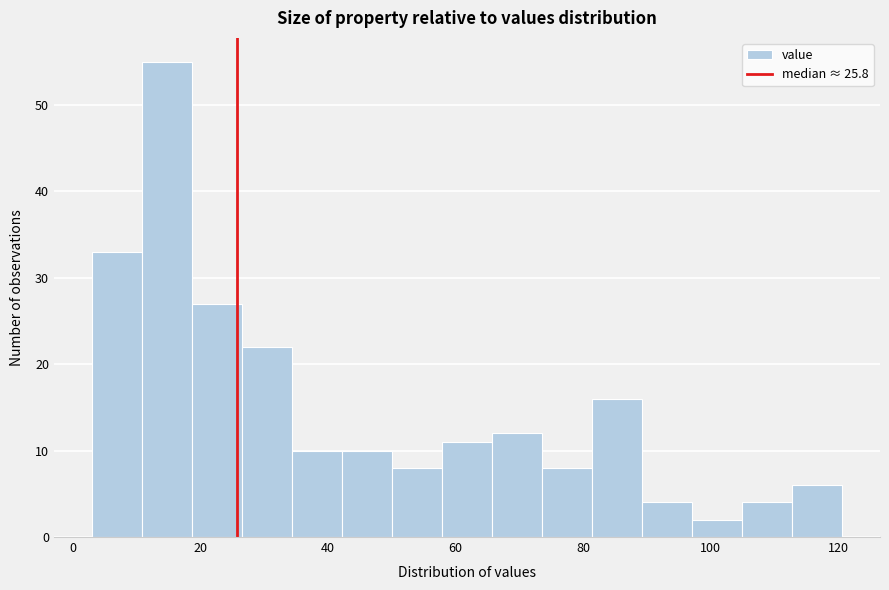

Around what value on the x-axis is the tallest bar? Give the approximate position of its centre, as read against the axis.

14